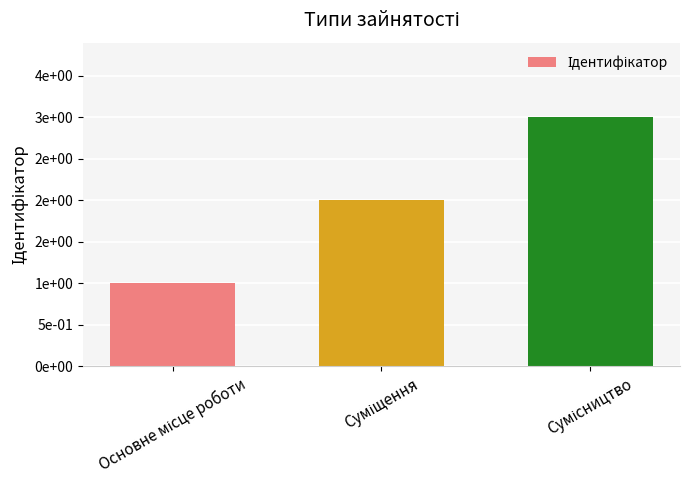

The value at Основне місце роботи is 1. True or false?

True